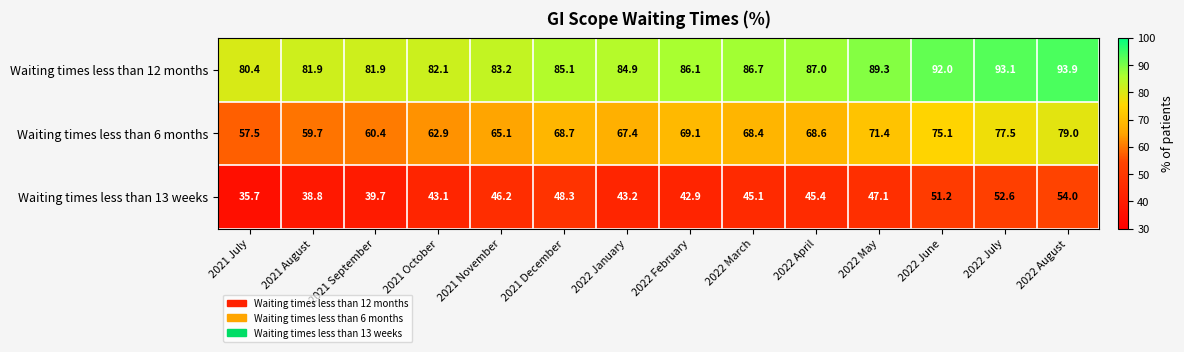

What is the sum of all Waiting times less than 6 months values?

950.8